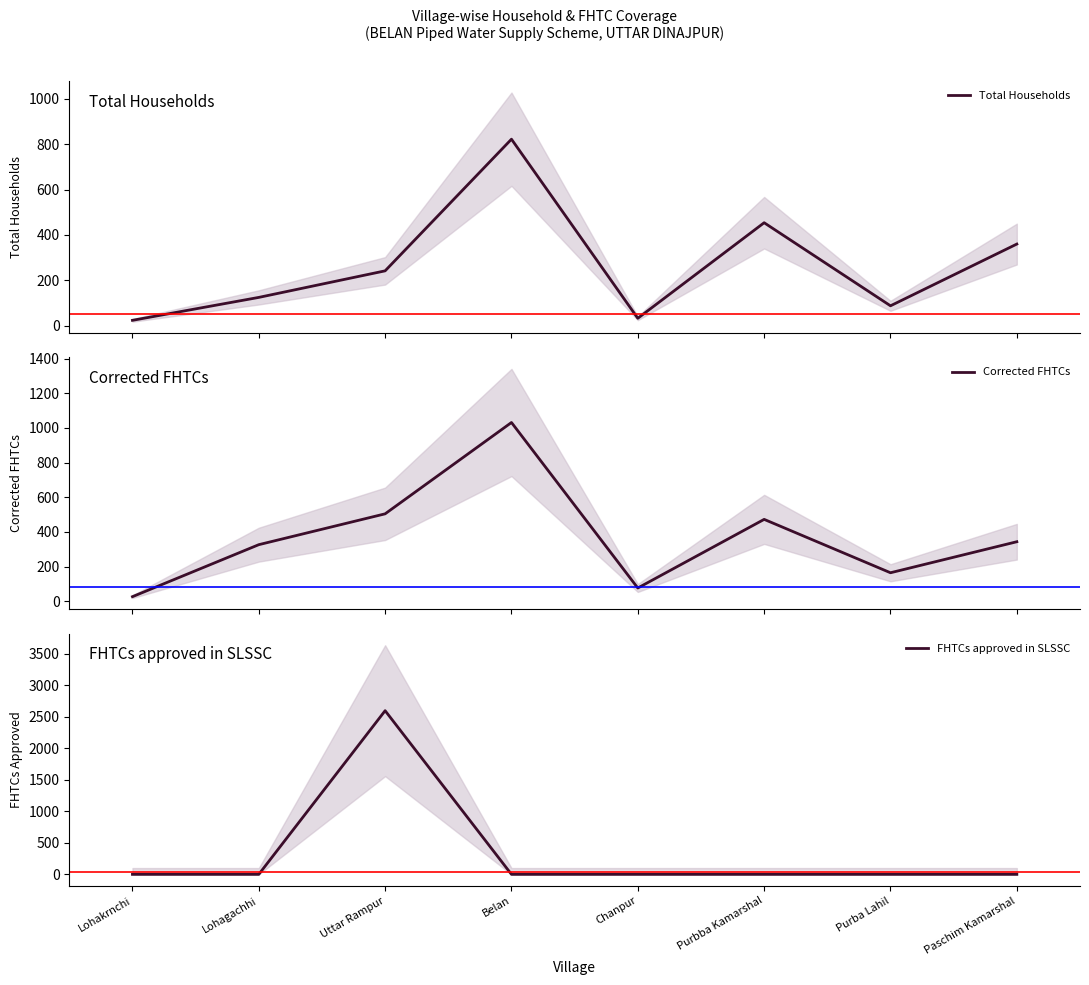

The FHTCs approved in SLSSC series shows -1763 at Belan. True or false?

False